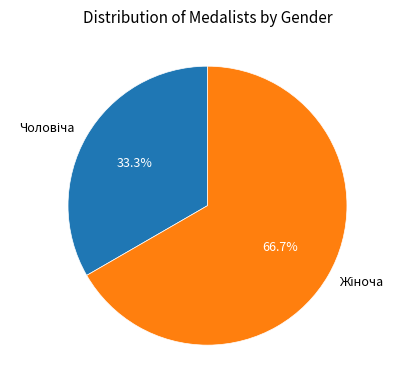

Is there a majority slice in this chart?

Yes